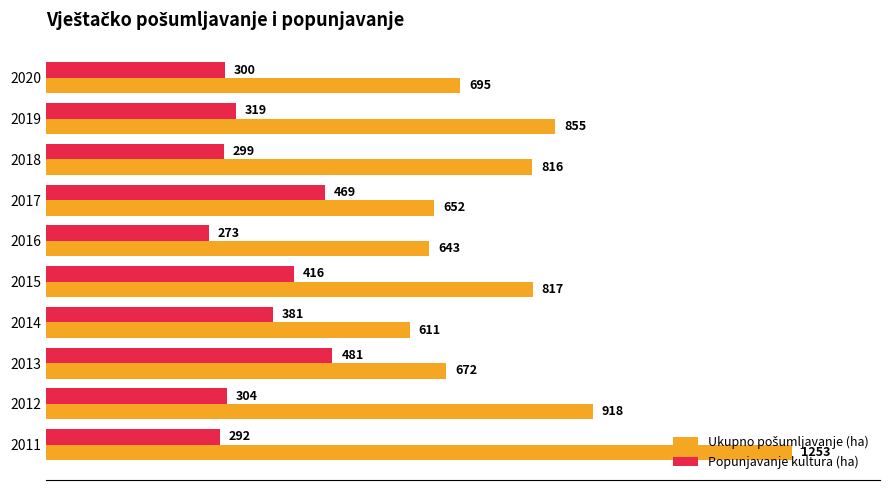

What is the sum of all Popunjavanje kultura (ha) values?

3534